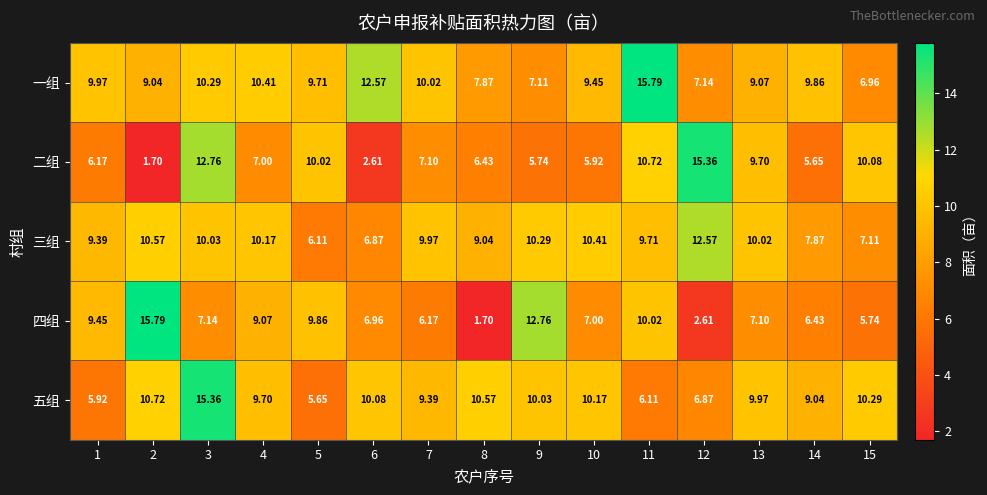

At which category is the sum across all series the highest?

3